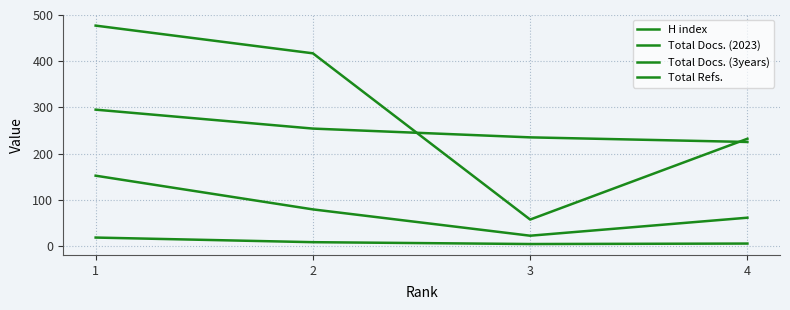

Reading left to right, extract all data points from this chart.

H index: 1=295	2=254	3=235	4=225
Total Docs. (2023): 1=18	2=8	3=4	4=5
Total Docs. (3years): 1=152	2=79	3=22	4=61
Total Refs.: 1=477	2=417	3=57	4=232